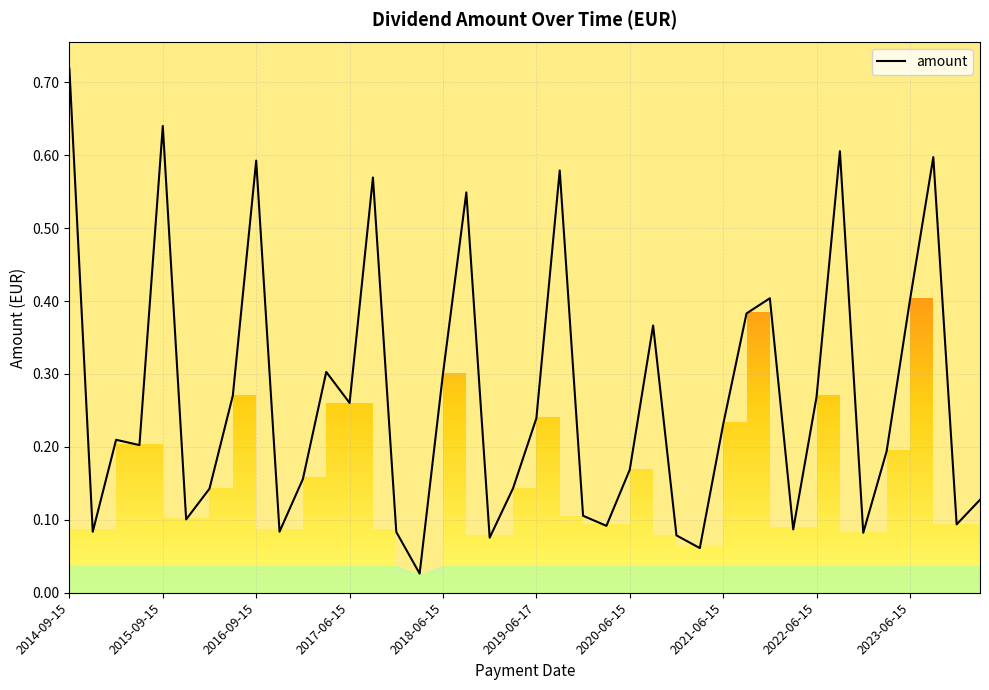

What is the maximum value shown in the chart?

0.7